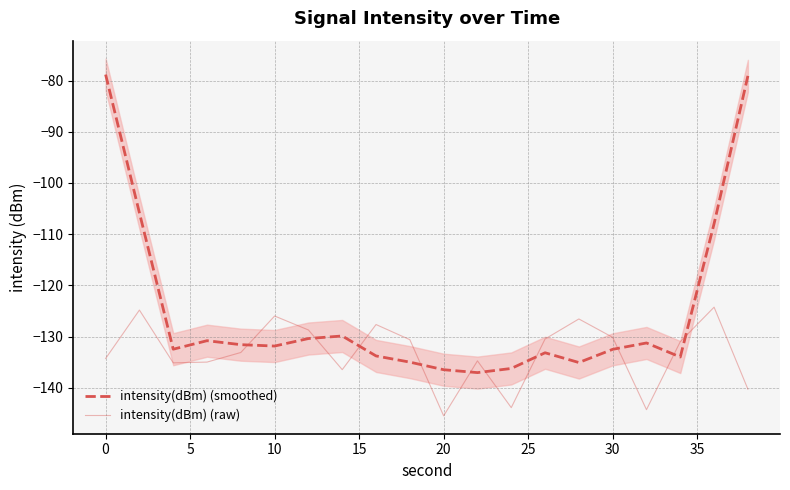

How many times do intensity(dBm) (raw) and intensity(dBm) (smoothed) cross each other?

10